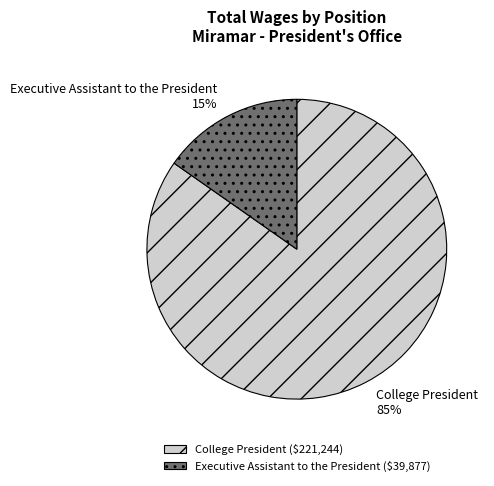

The Executive Assistant to the President slice represents 15% of the pie. True or false?

True